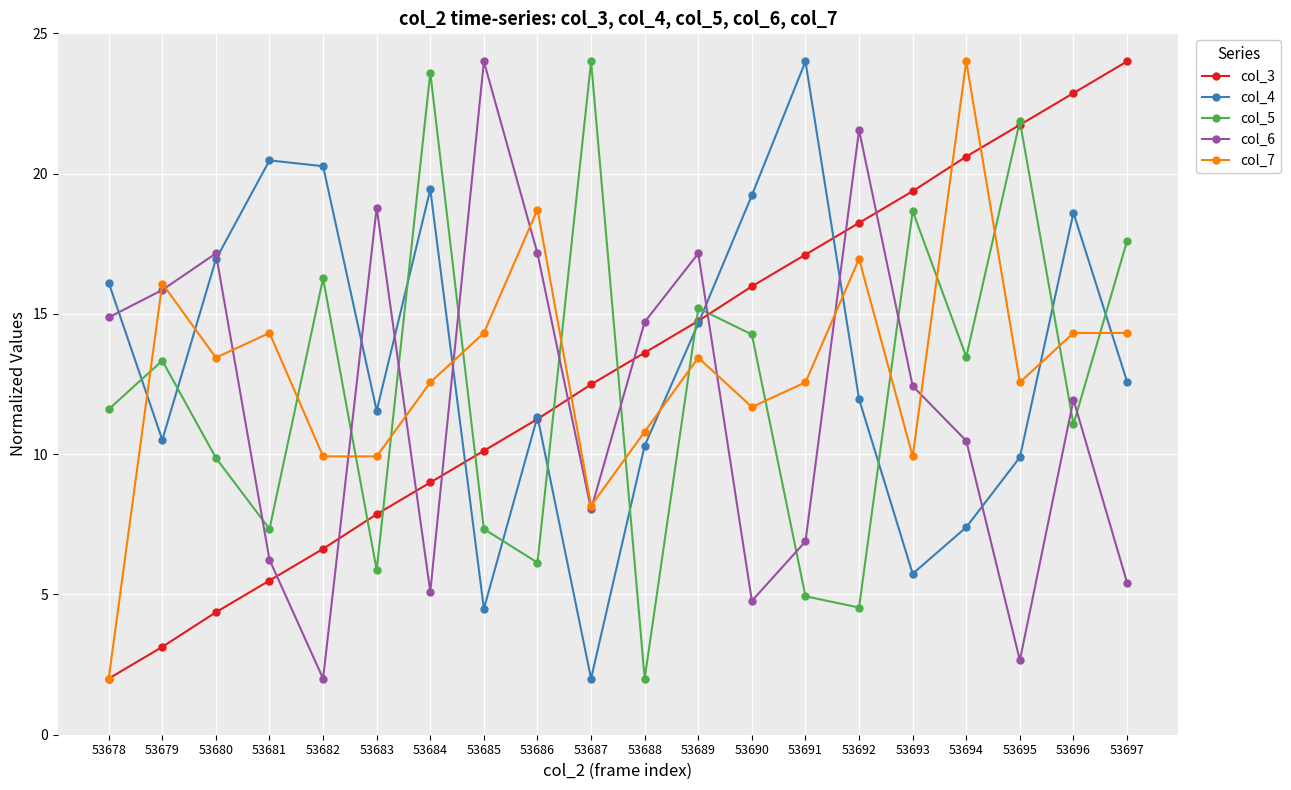

What is the difference between the maximum and minimum values in the col_7 series?

22.0